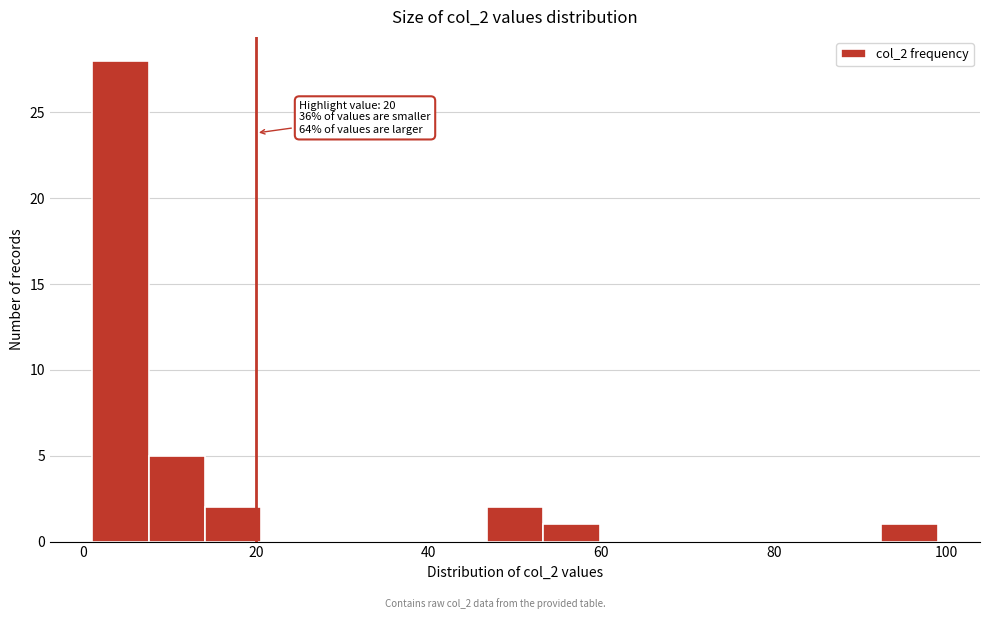

Around what value on the x-axis is the tallest bar? Give the approximate position of its centre, as read against the axis.

4